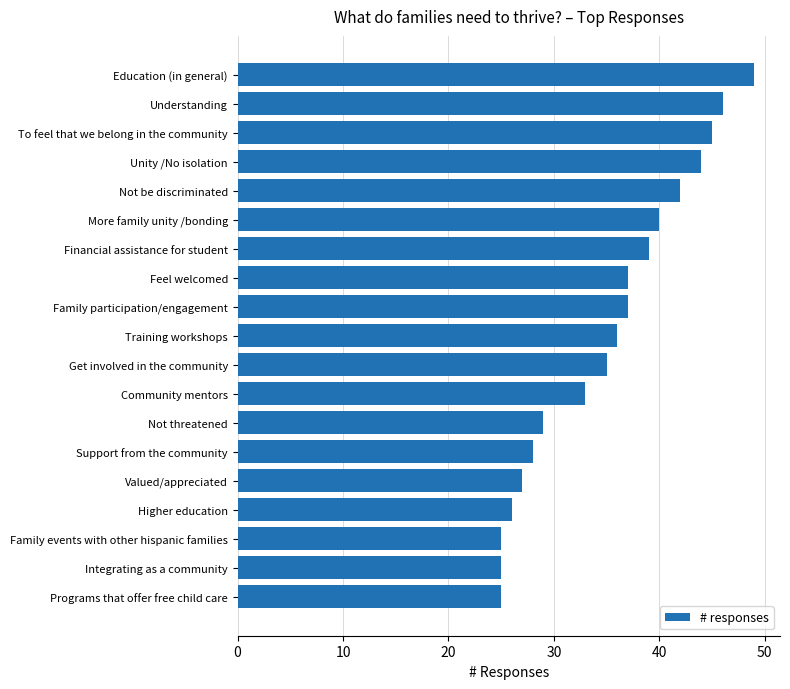

What is the difference between the second highest and second lowest values?

21